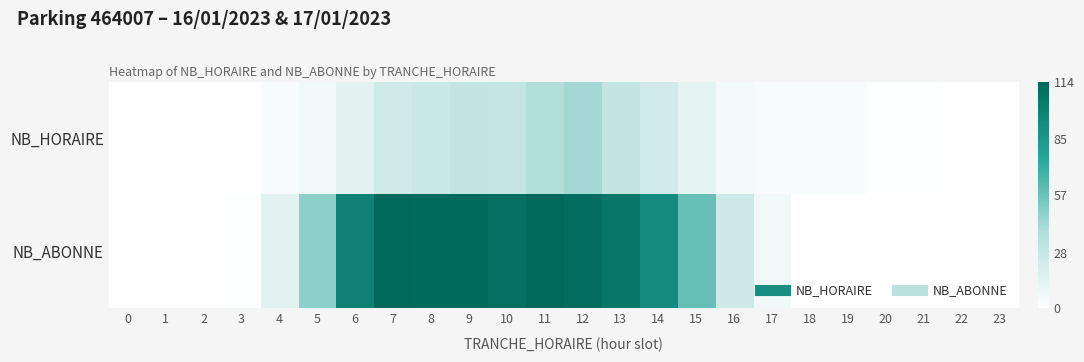

Reading left to right, extract all data points from this chart.

NB_HORAIRE: 0=0	1=0	2=0	3=0	4=3	5=7	6=15	7=24	8=26	9=30	10=29	11=37	12=42	13=30	14=23	15=13	16=6	17=4	18=3	19=3	20=1	21=1	22=0	23=0
NB_ABONNE: 0=0	1=0	2=0	3=1	4=15	5=48	6=99	7=114	8=113	9=113	10=109	11=114	12=111	13=105	14=93	15=58	16=25	17=7	18=0	19=0	20=0	21=0	22=0	23=0